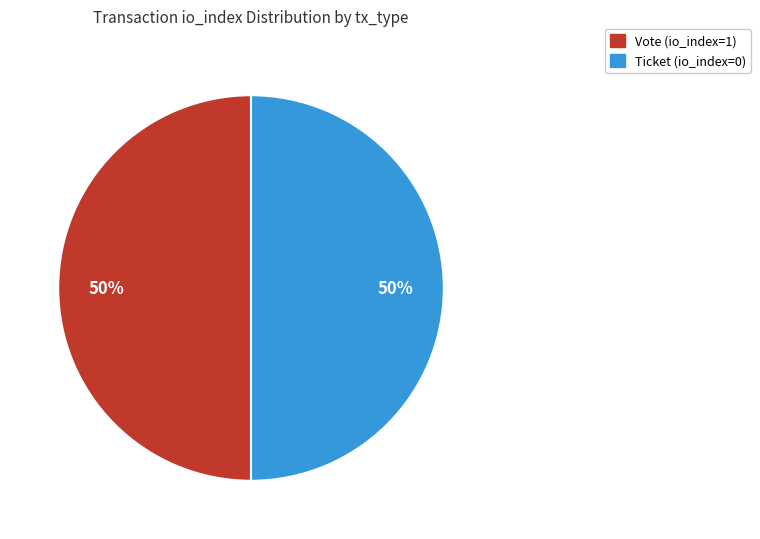

To the nearest percent, what is the average slice percentage?

50%